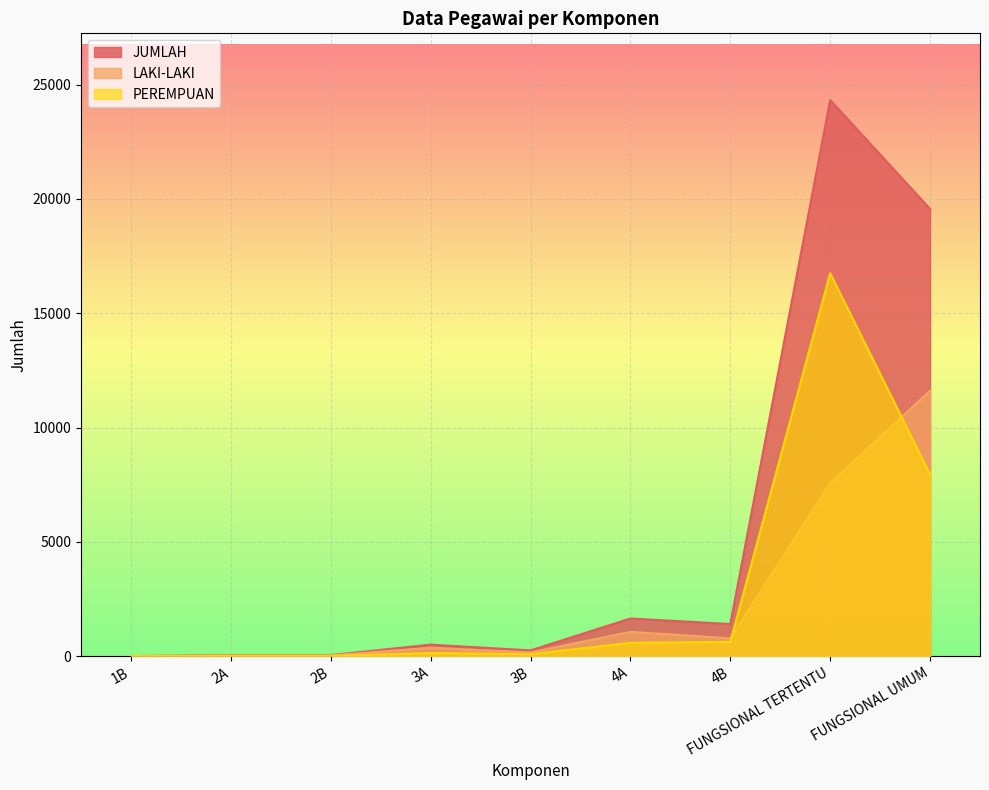

What is the sum of the JUMLAH values at 2B and 1B?

49